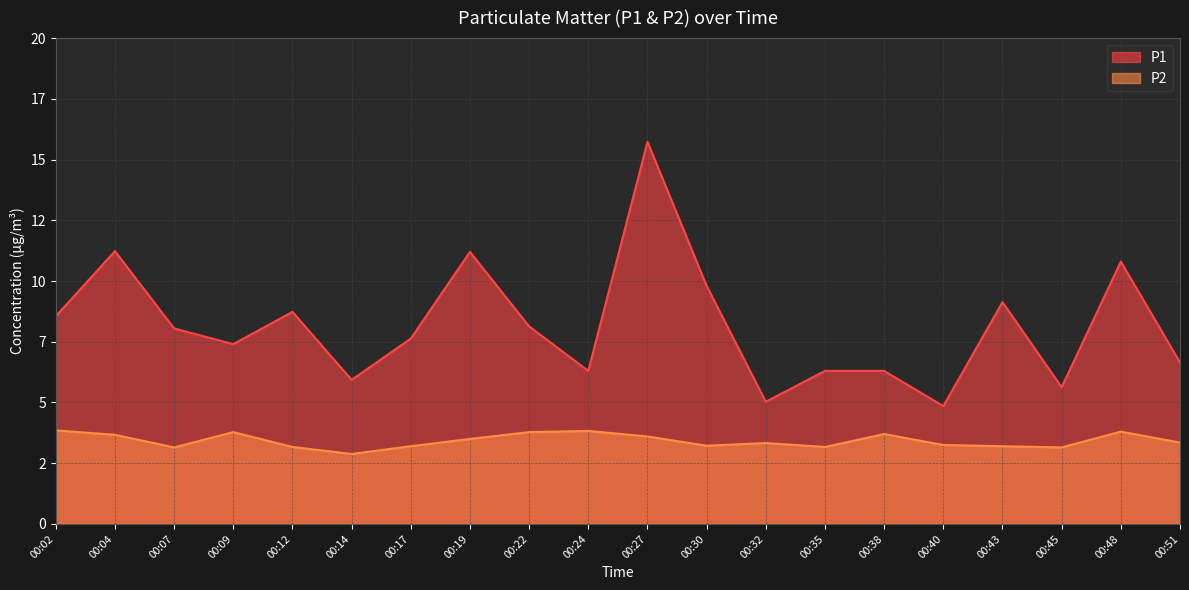

True or false: P1 and P2 intersect in this chart.

False